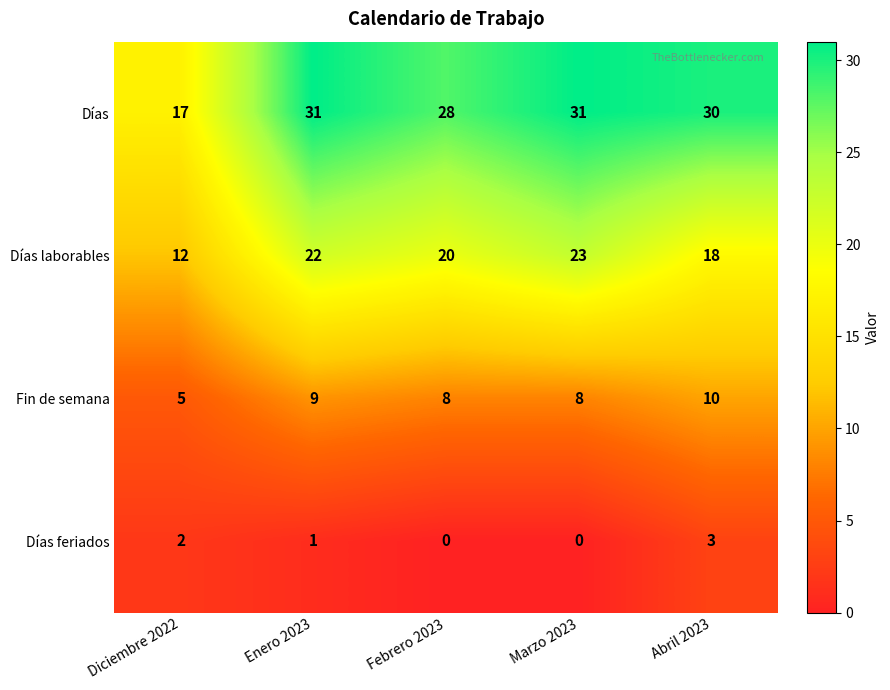

Which category has the highest value in the Fin de semana series?

Abril 2023